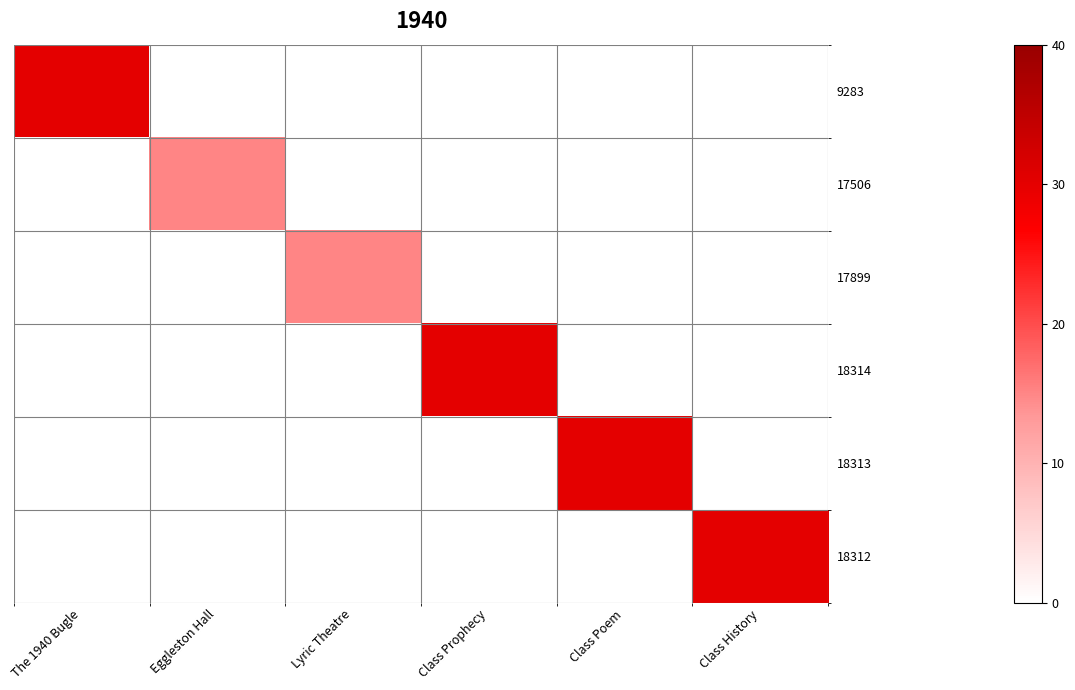

Rank the series at Class Prophecy from lowest to highest value.

9283, 17506, 17899, 18313, 18312, 18314